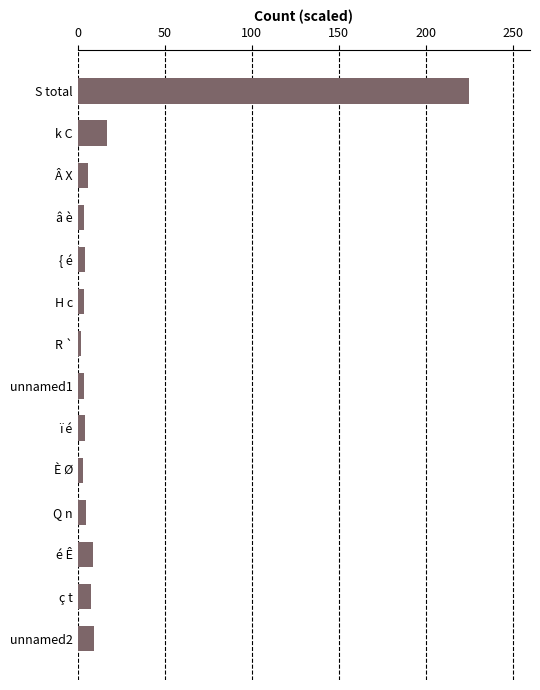

Where is the data nearest to the value 113?

k C